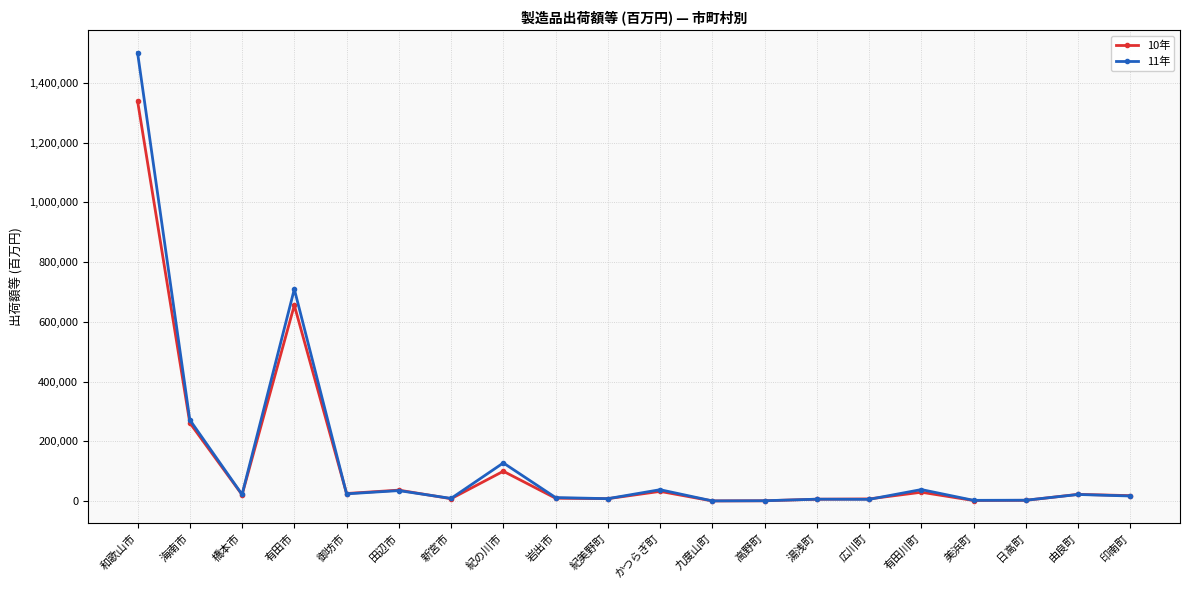

What is the maximum value shown in the chart?

1500824